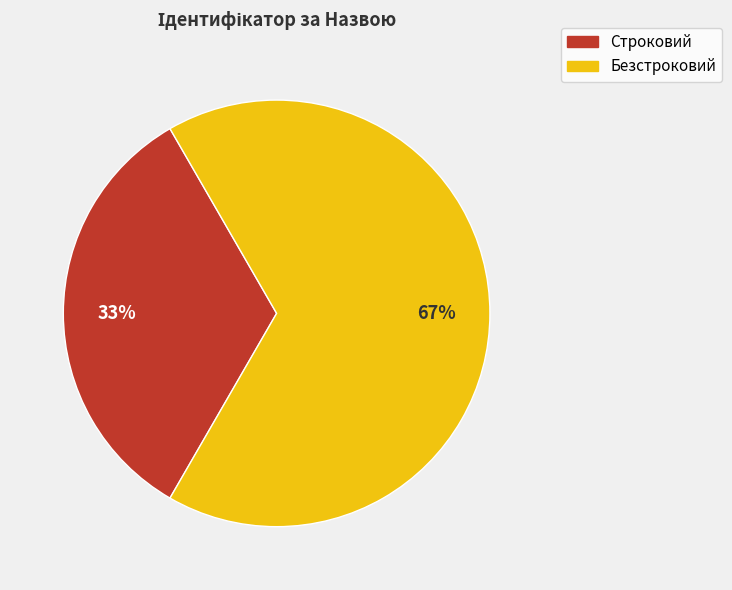

Do Строковий and Безстроковий together represent more than half of the pie?

Yes